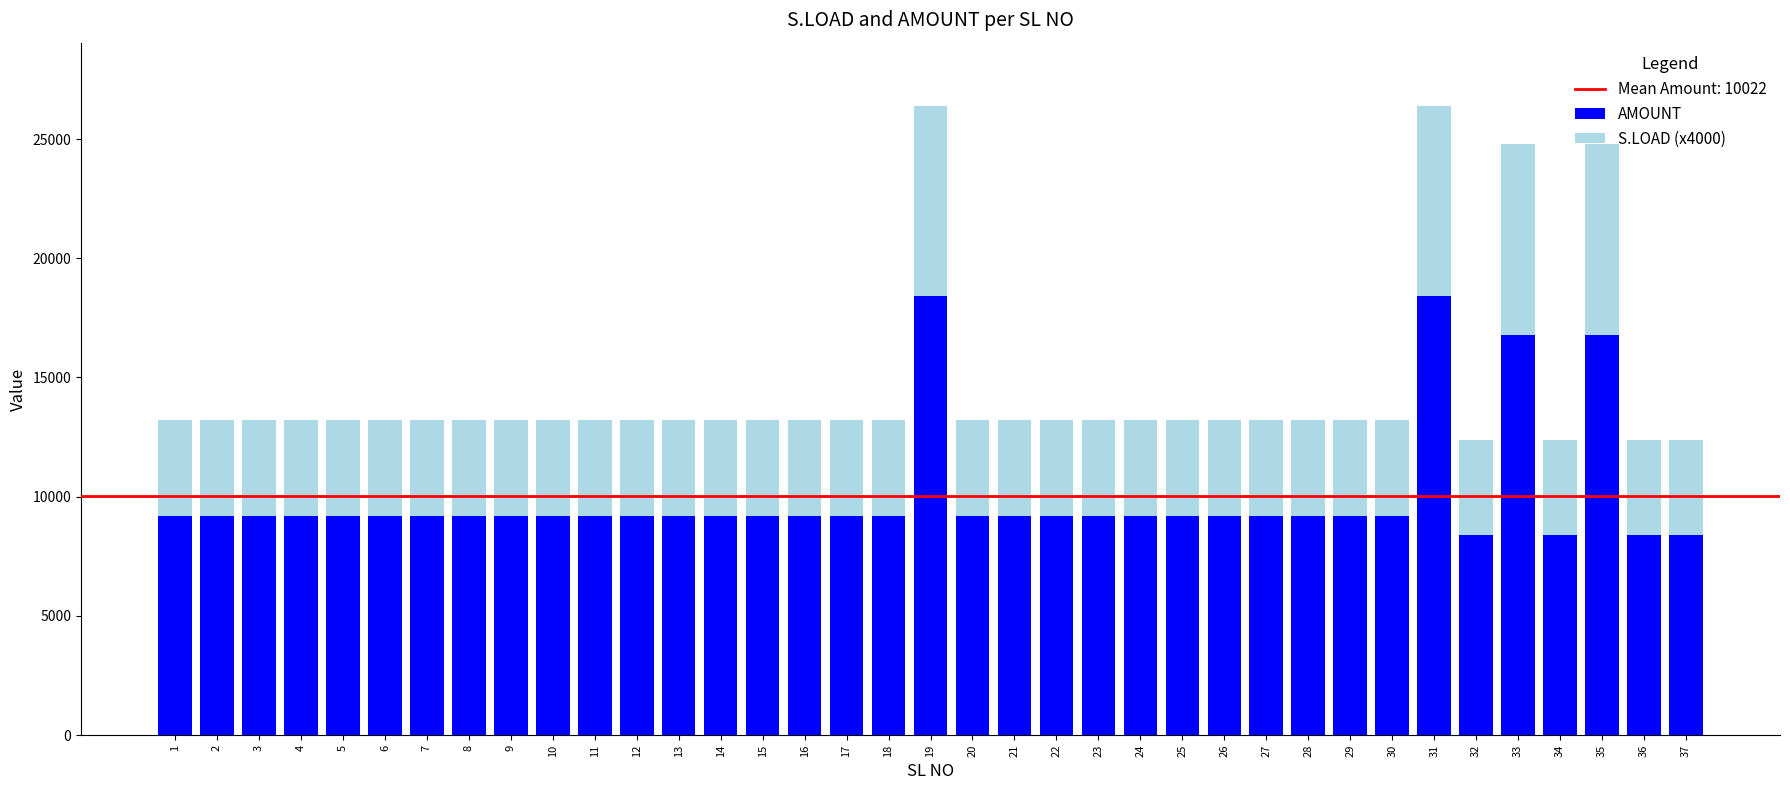

What is the total value across all series at 21?

13200